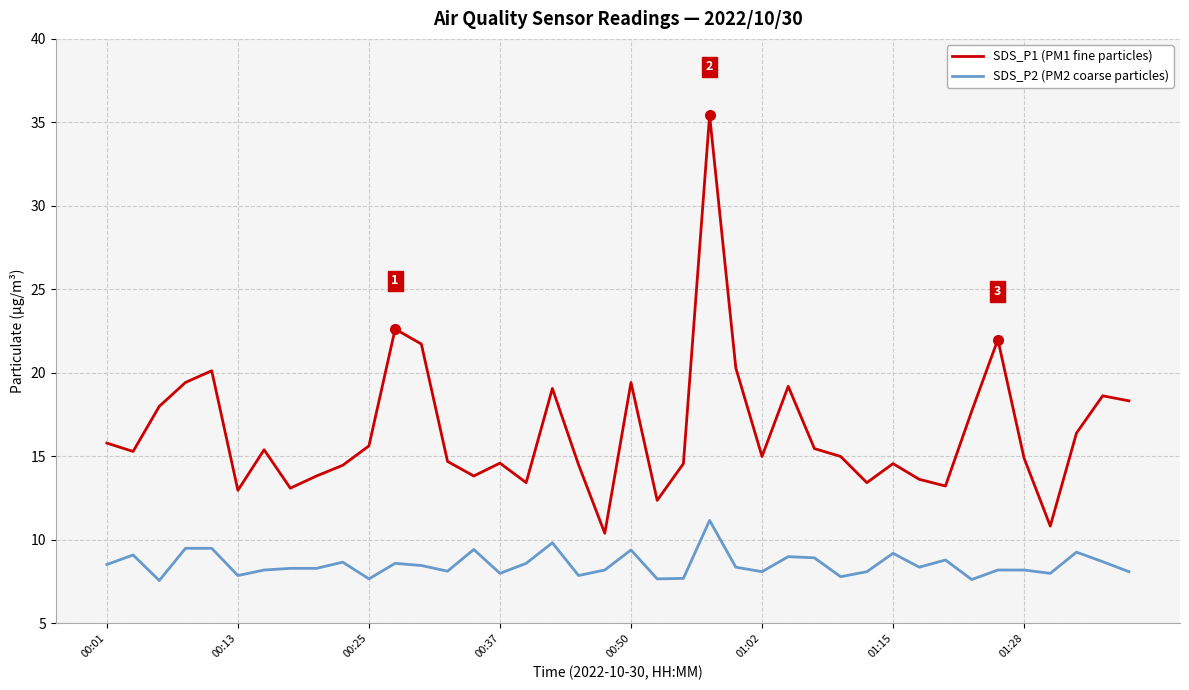

True or false: SDS_P1 (PM1 fine particles) and SDS_P2 (PM2 coarse particles) cross at least once.

False